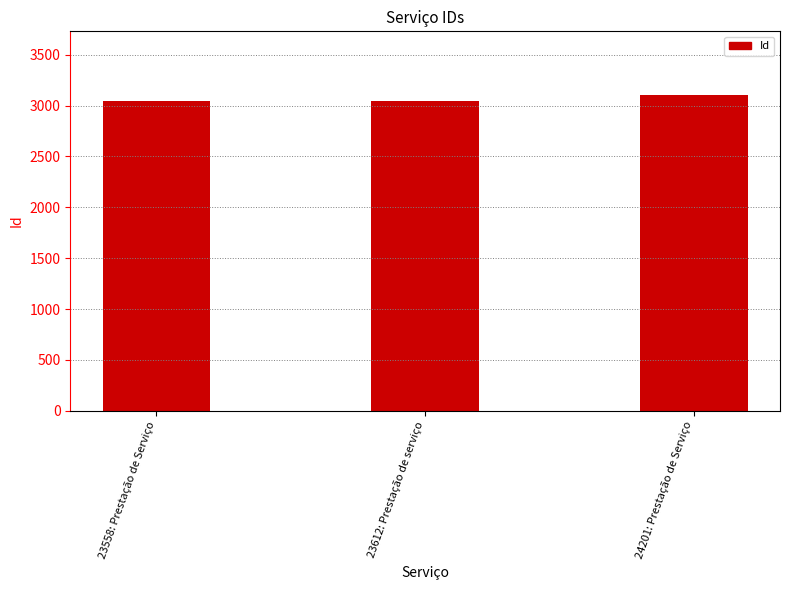

What is the value of the 2nd bar from the left?

3049